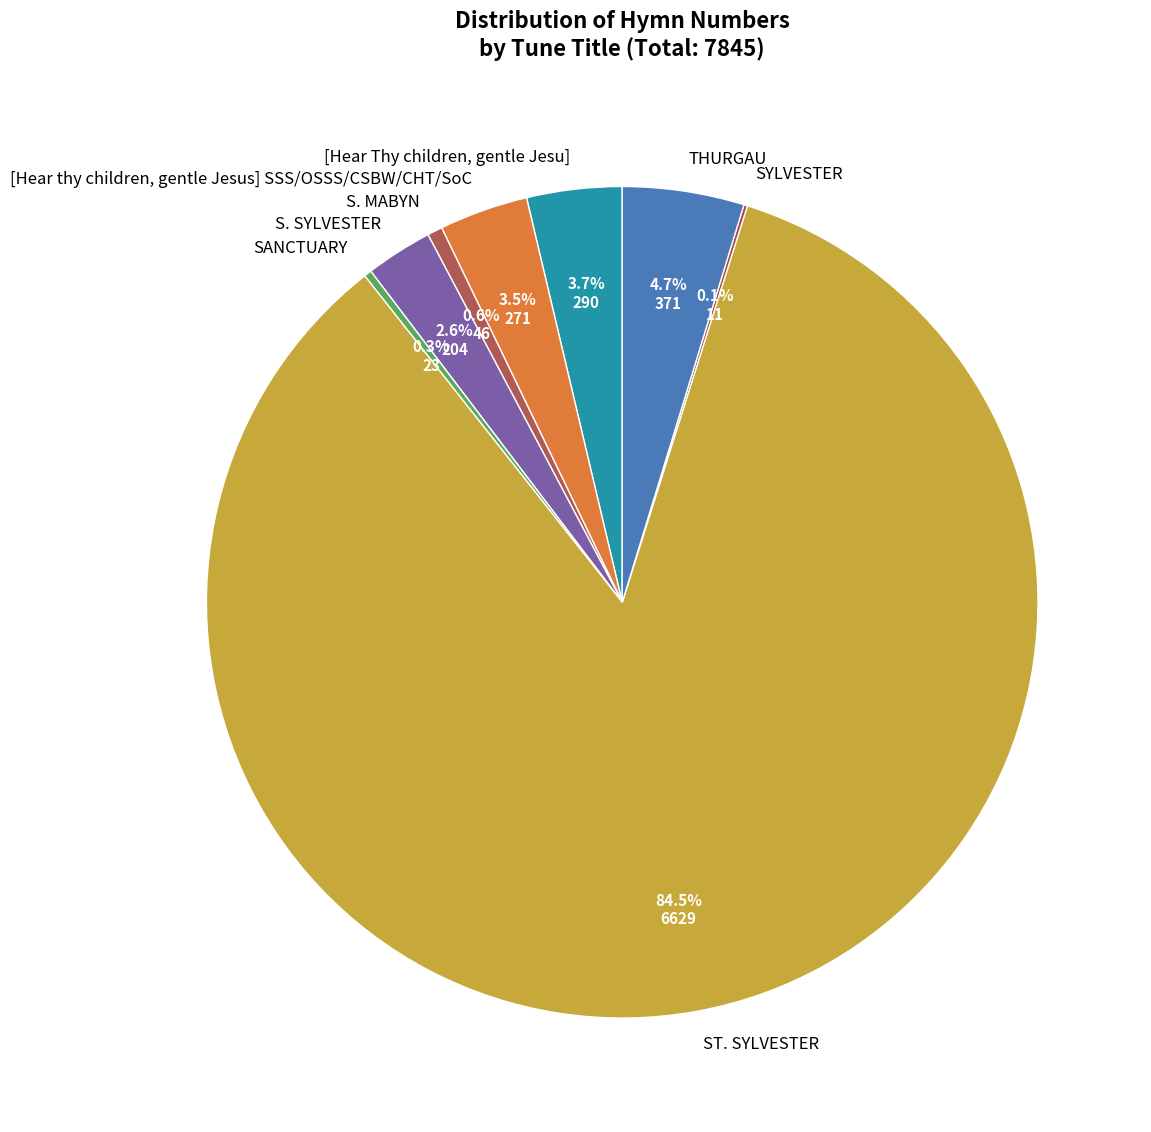

Combined, what portion of the pie is [Hear Thy children, gentle Jesu] and S. MABYN?

4.3%